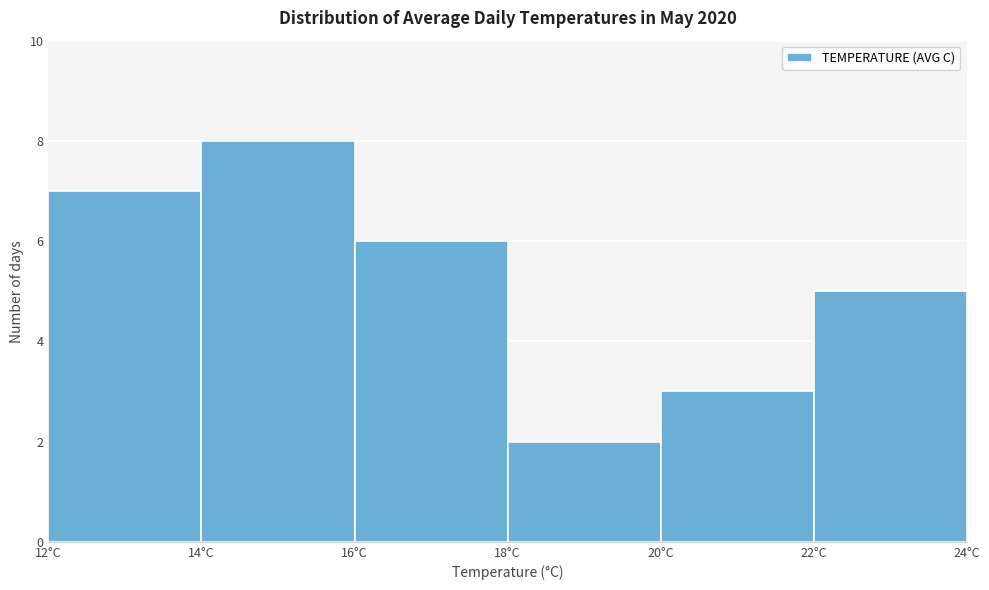

How tall is the bar that spans 22 to 24 on the x-axis? The values are not printed on the chart, so give them approximately, as read against the axis.

5